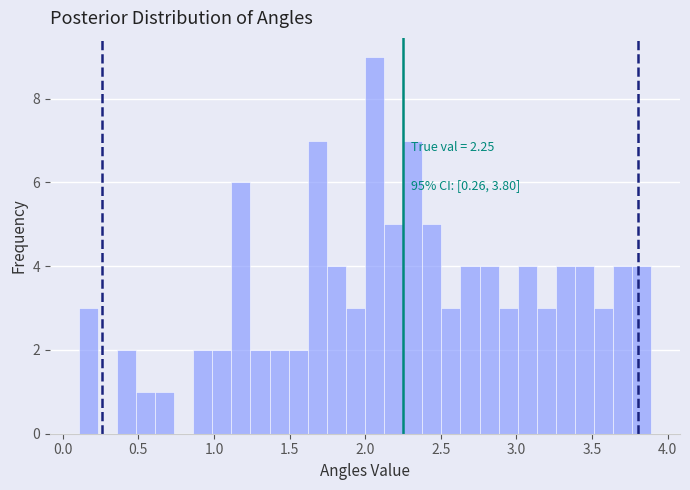

Around what value on the x-axis is the tallest bar? Give the approximate position of its centre, as read against the axis.

2.05